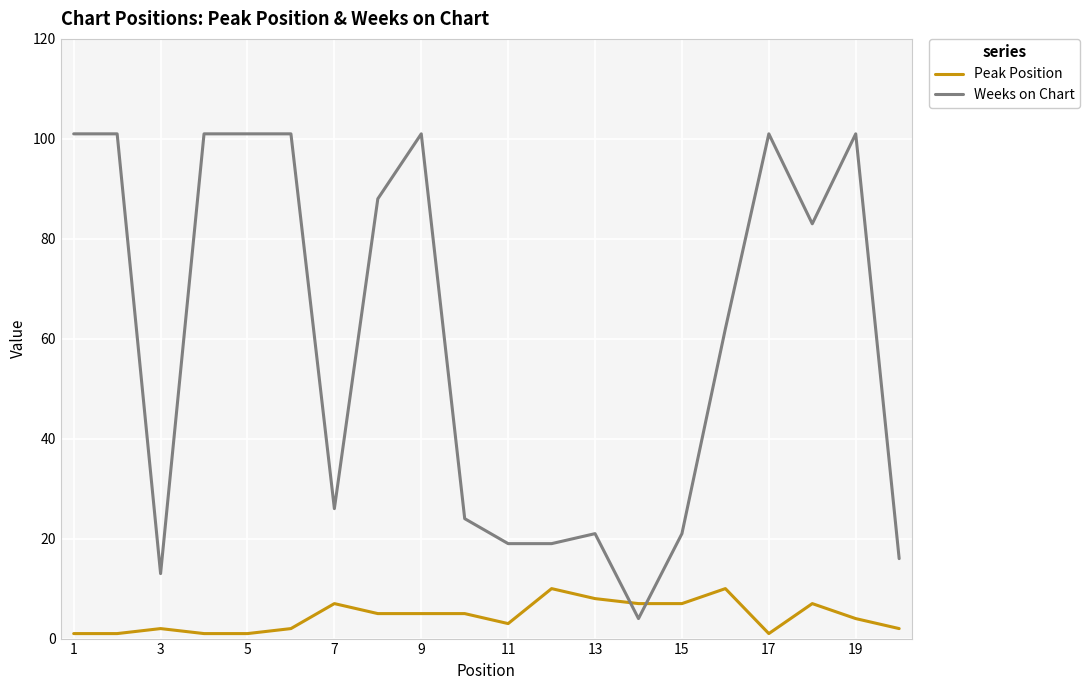

What is the maximum value shown in the chart?

101